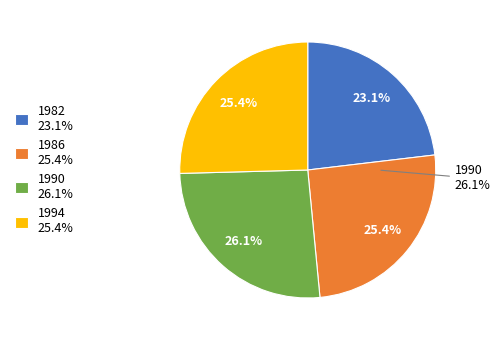

Is it true that 1986 is 25% of the pie?

True